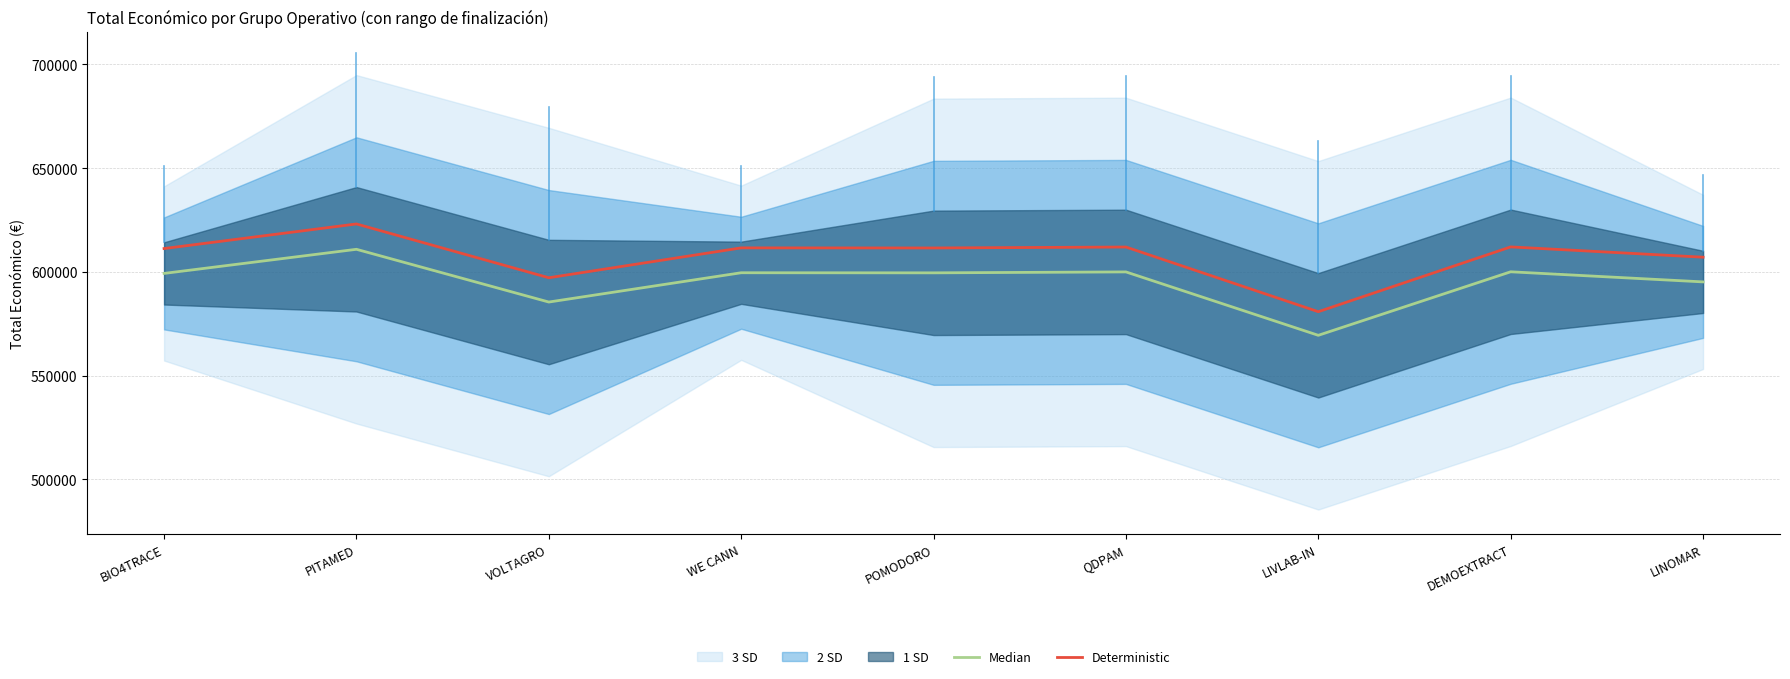

Is the value of Median at LINOMAR greater than the value of Deterministic at QDPAM?

No